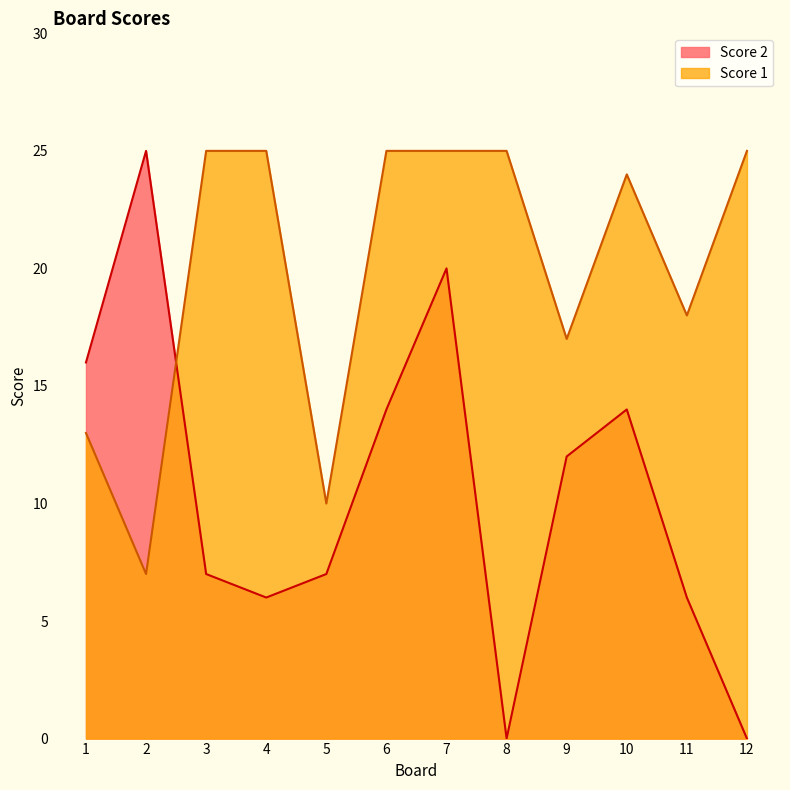

In Score 2, how many points are higher than both neighbors (excluding endpoints)?

3